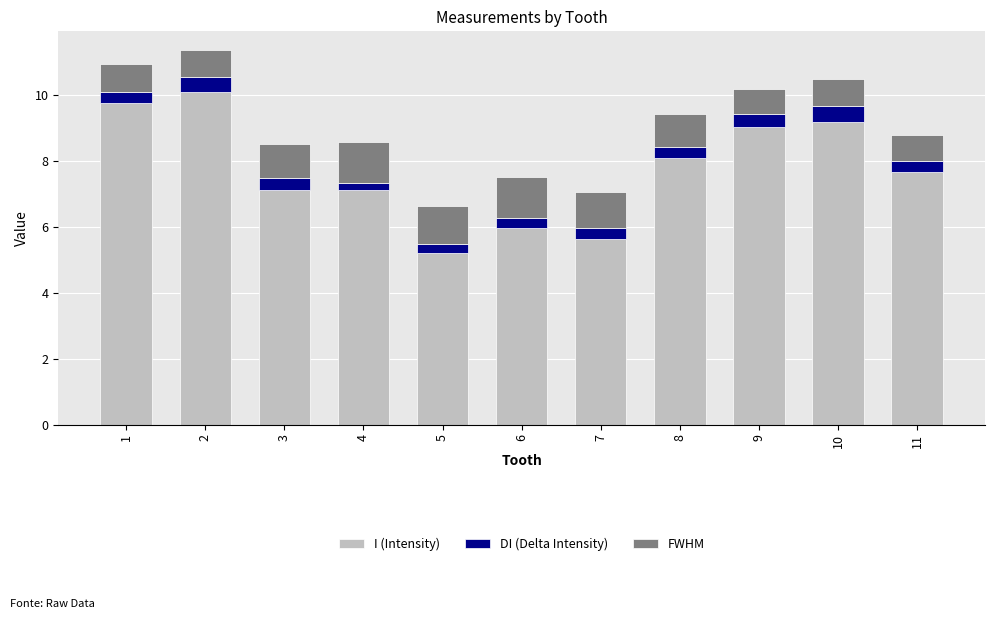

What is the lowest value of the I (Intensity) series?

5.2